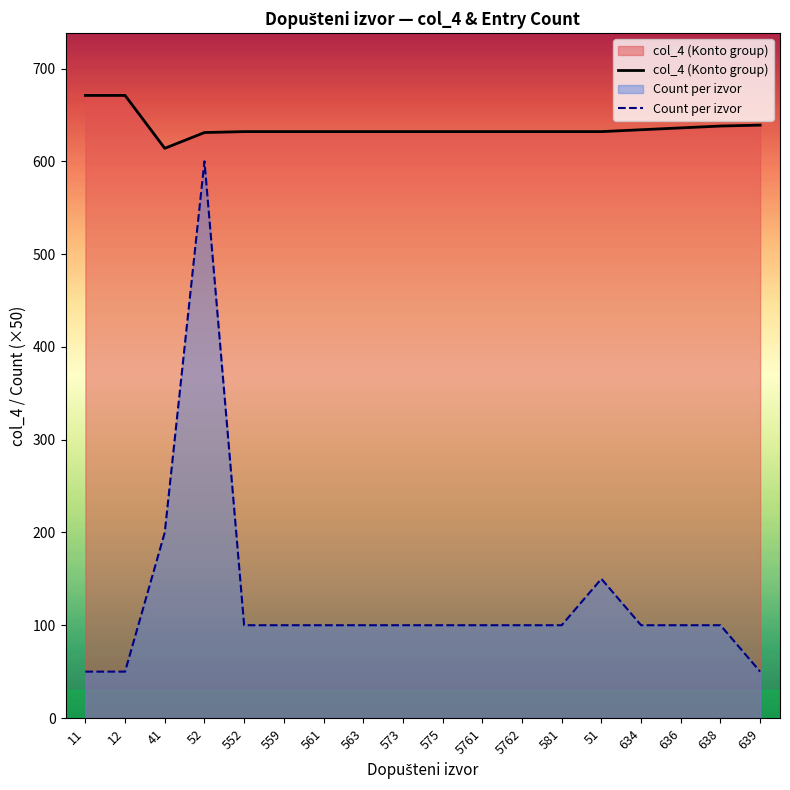

At which label does Count per izvor reach its minimum?

11